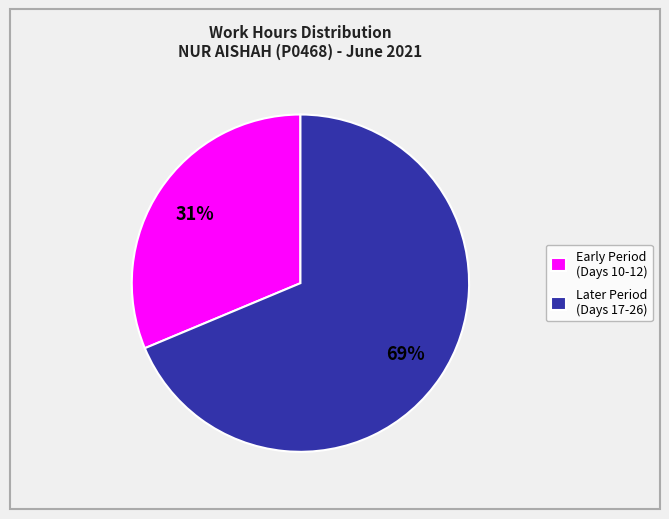

To the nearest percent, what percentage of the pie is Later Period (Days 17-26)?

69%